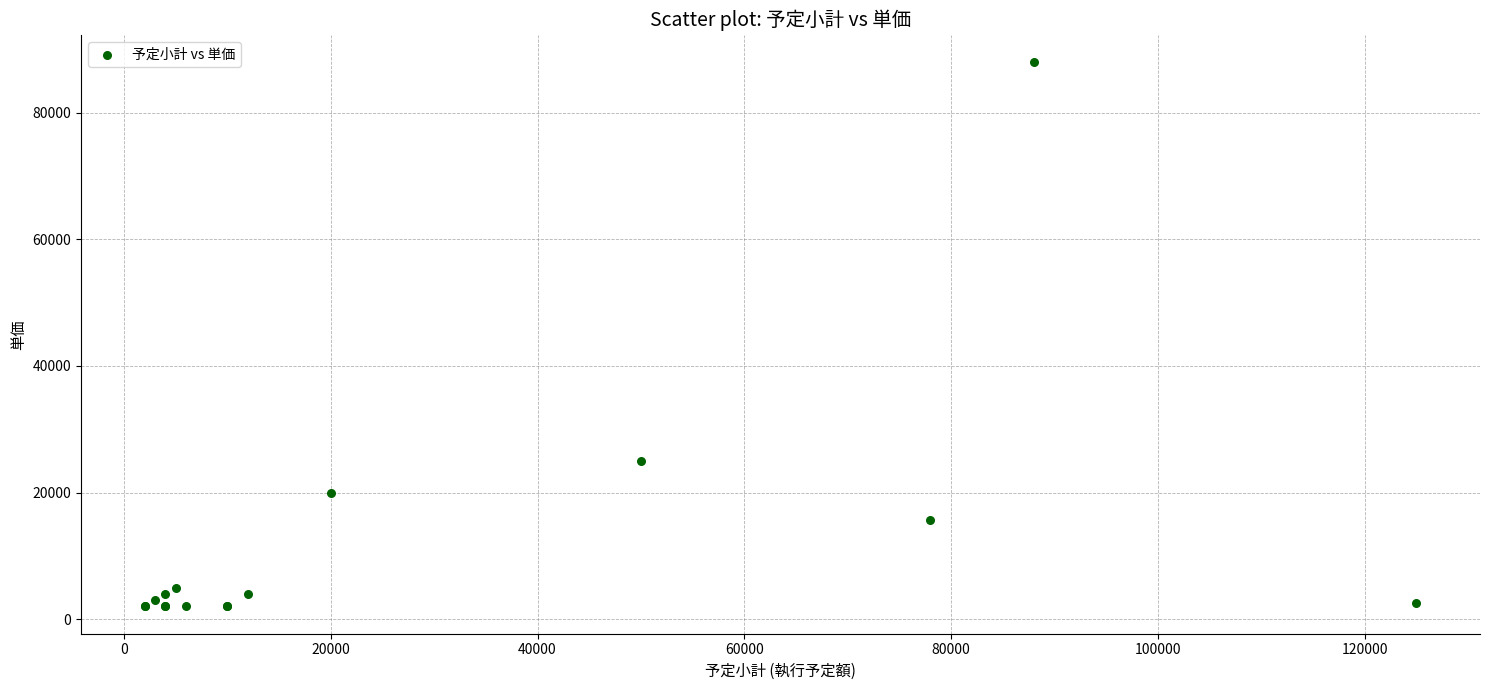

What Y value in the scatter plot is closest to 45000?

25000